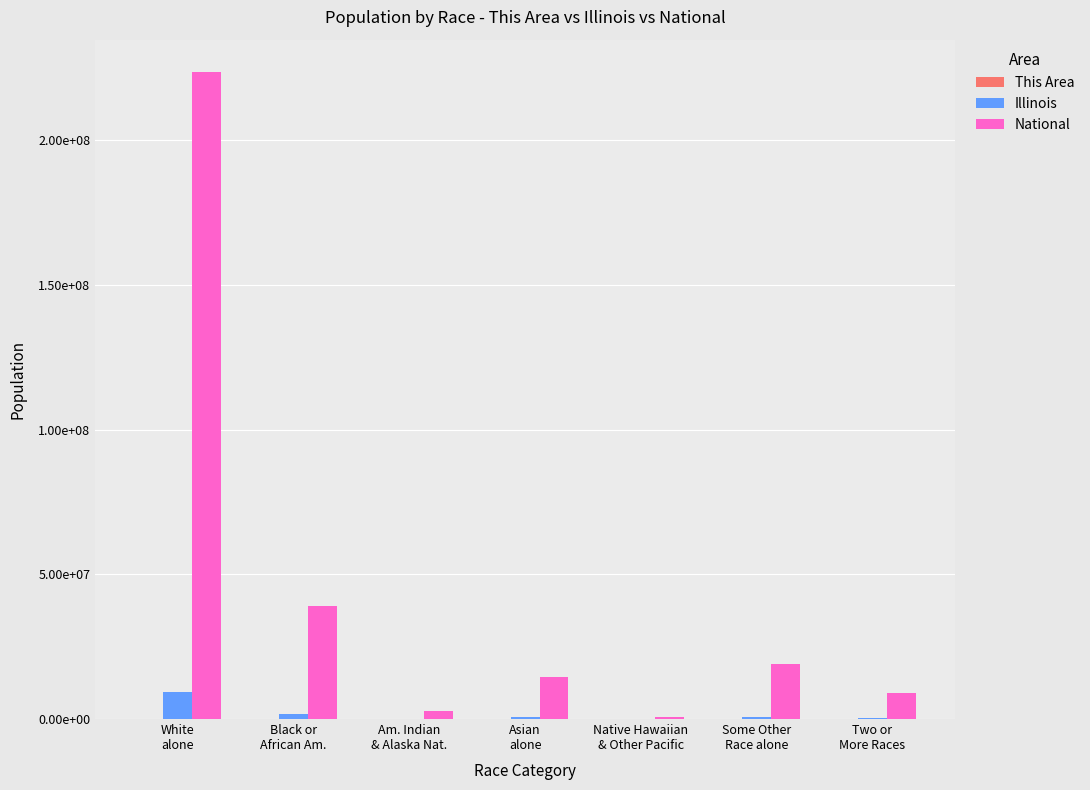

Does the chart contain stacked bars?

No